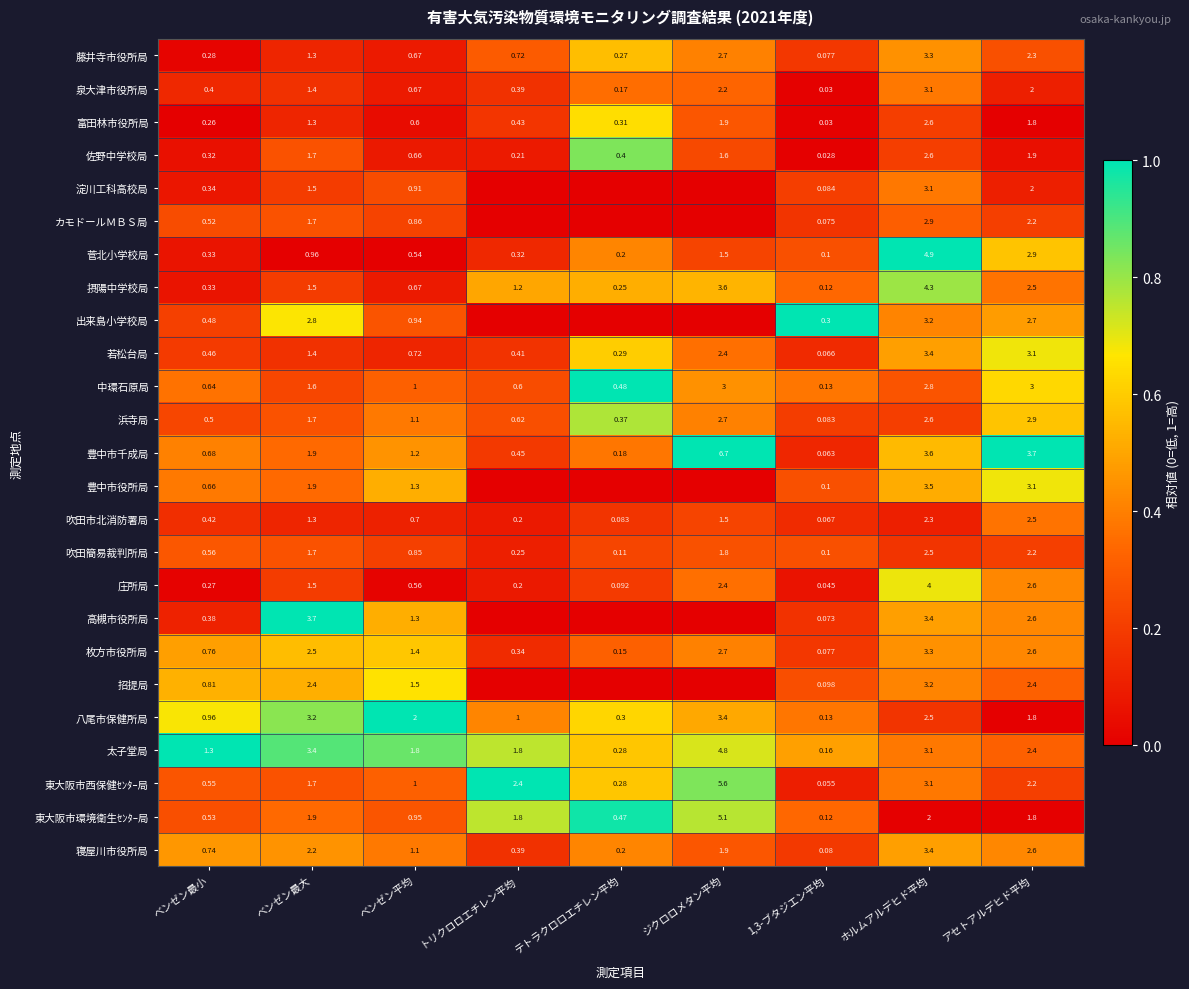

Between ベンゼン平均 and ホルムアルデヒド平均, which series saw the biggest shift?

菅北小学校局